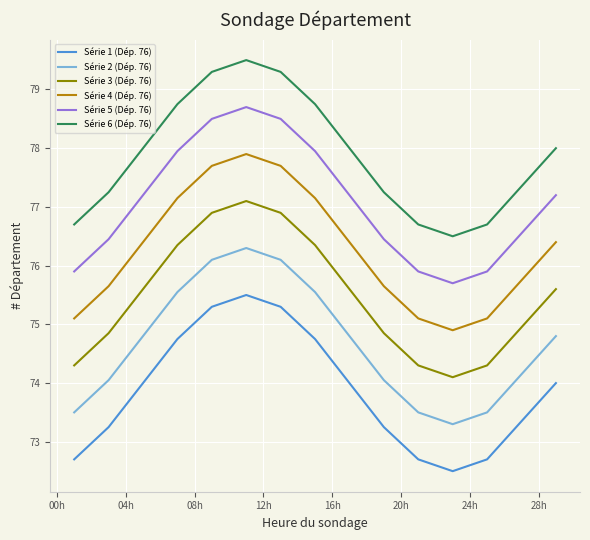

List the series in order of their overall mean, lowest first.

Série 1 (Dép. 76), Série 2 (Dép. 76), Série 3 (Dép. 76), Série 4 (Dép. 76), Série 5 (Dép. 76), Série 6 (Dép. 76)